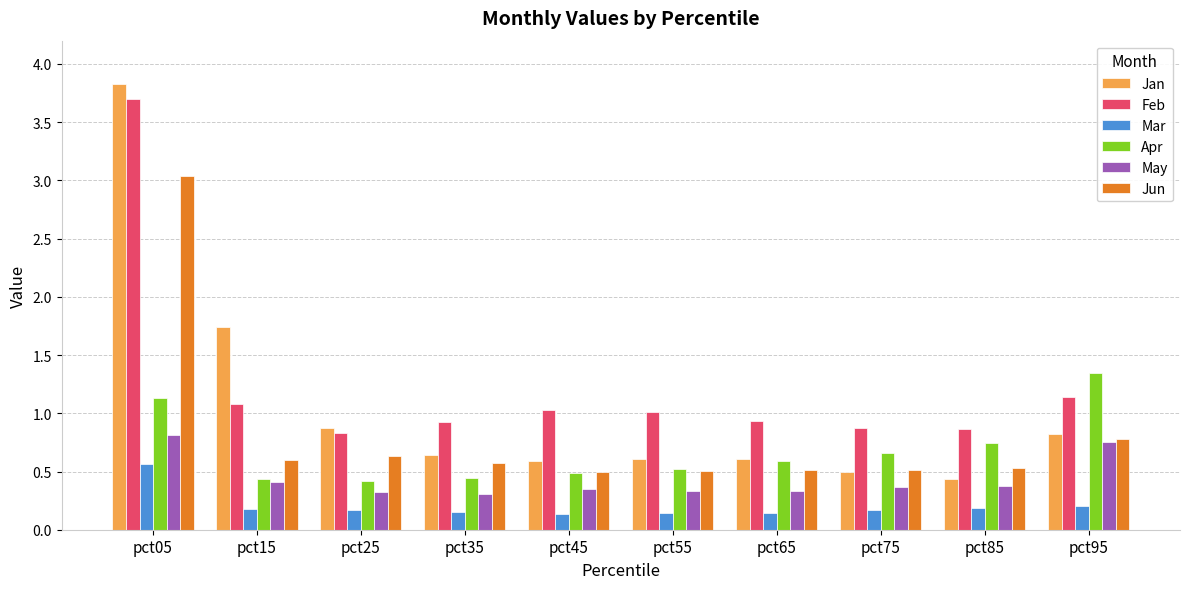

What is the difference between the maximum and minimum values in the May series?

0.5